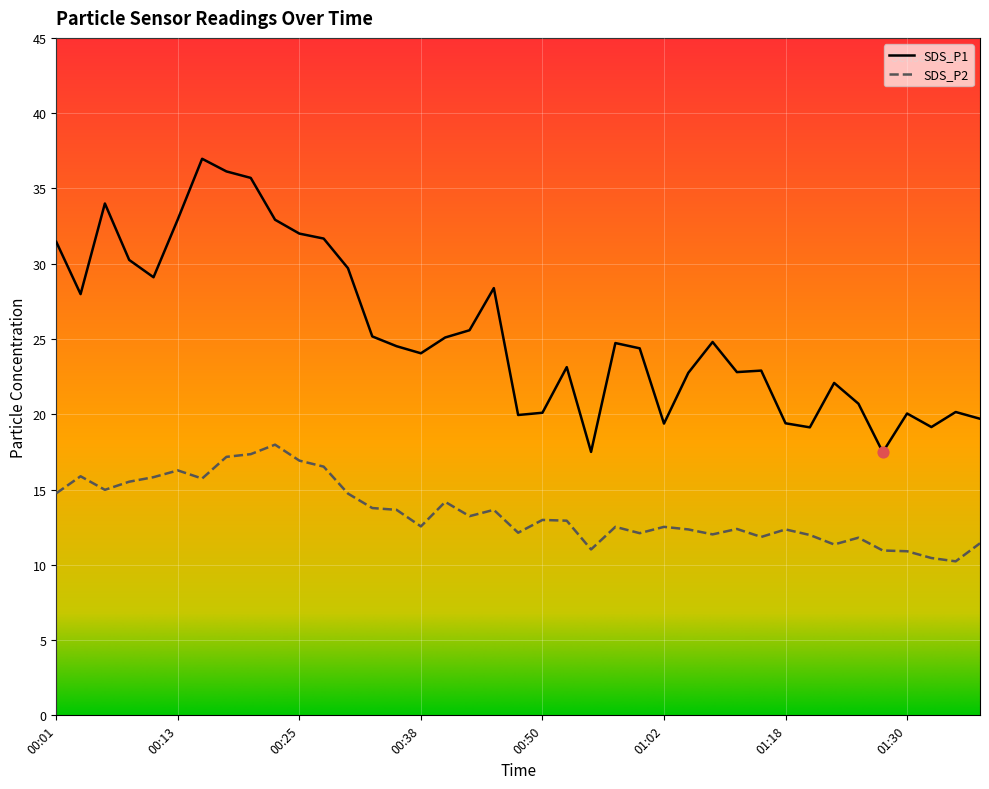

Which series has the largest total across all categories?

SDS_P1